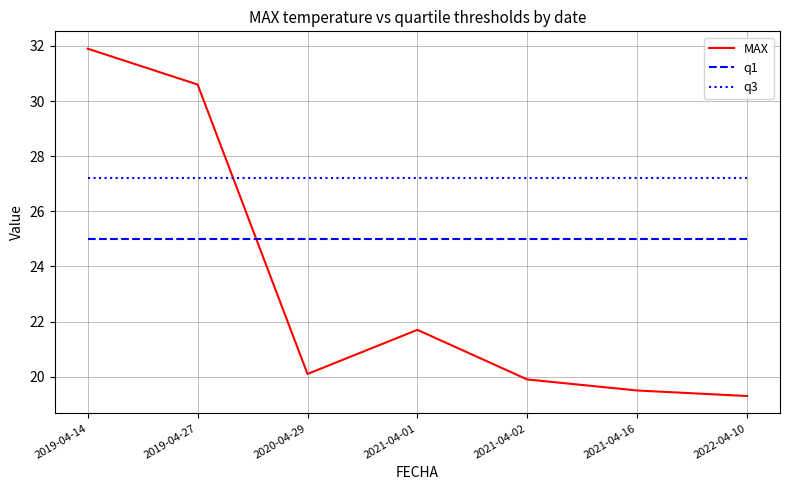

What is the sum of all MAX values?

163.0